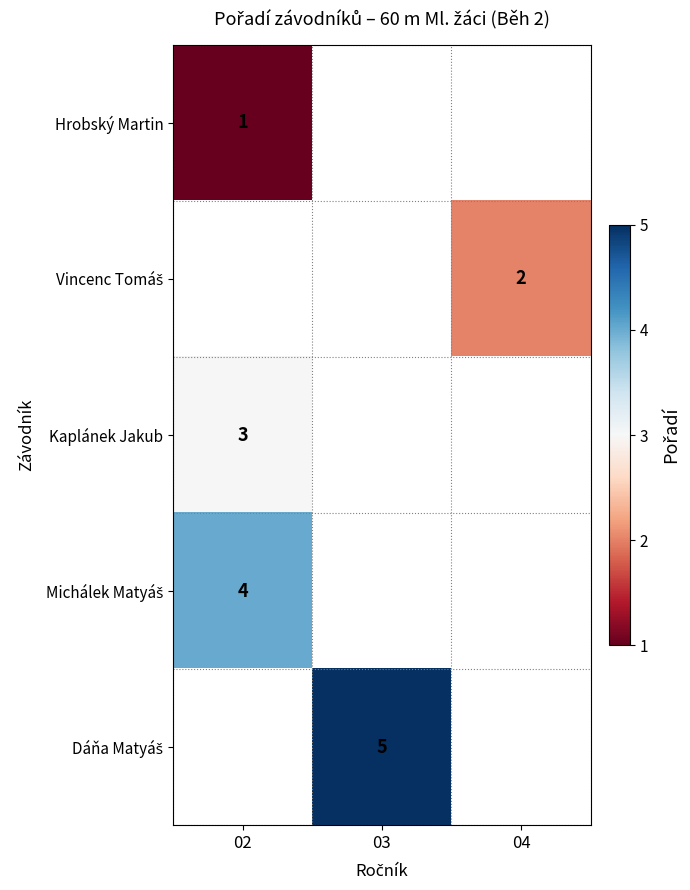

True or false: Kaplánek Jakub has a value of 1 at 02.

False